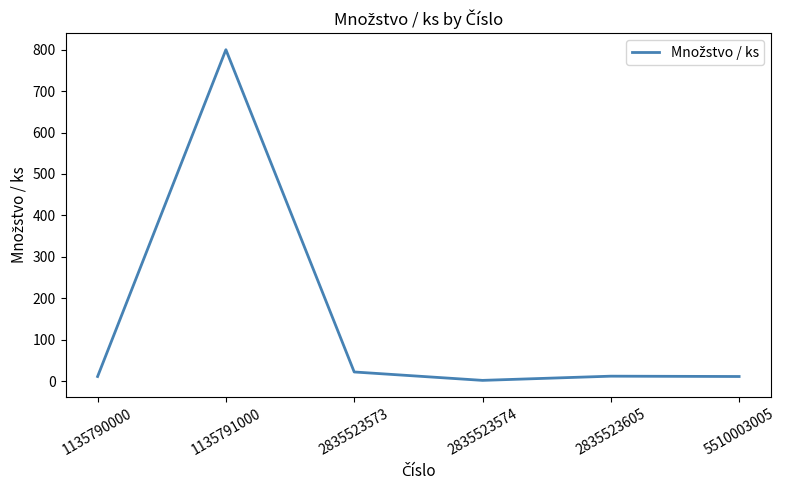

What is the greatest value displayed?

800.0